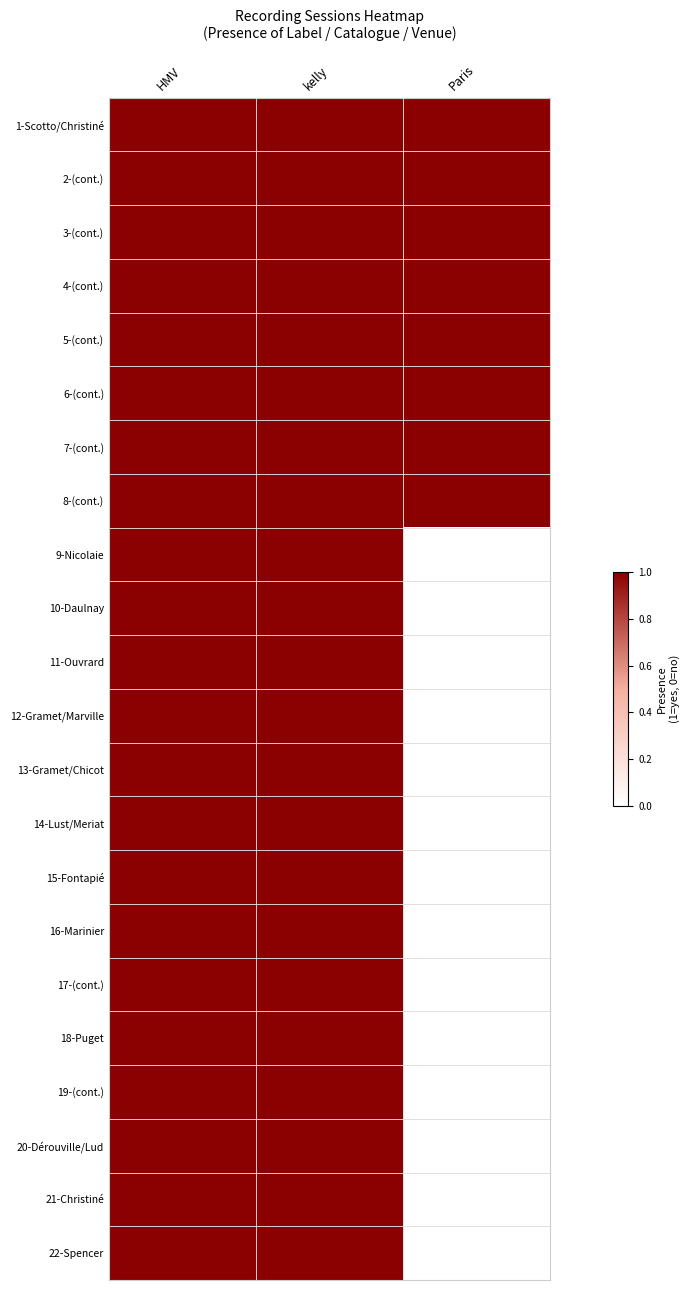

Which series has the largest total across all categories?

1-Scotto/Christiné